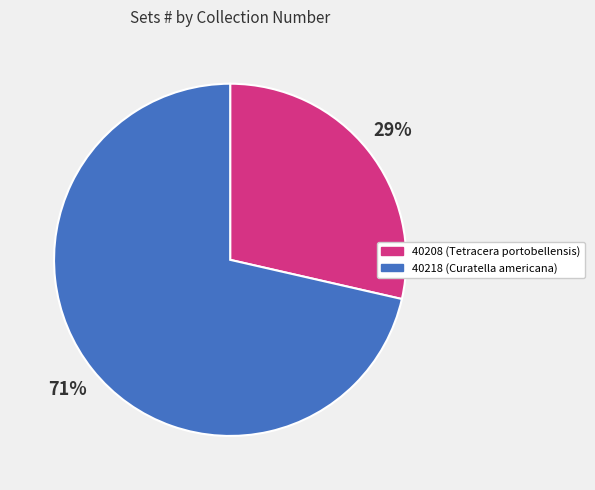

To the nearest percent, what portion does 40208 represent?

29%